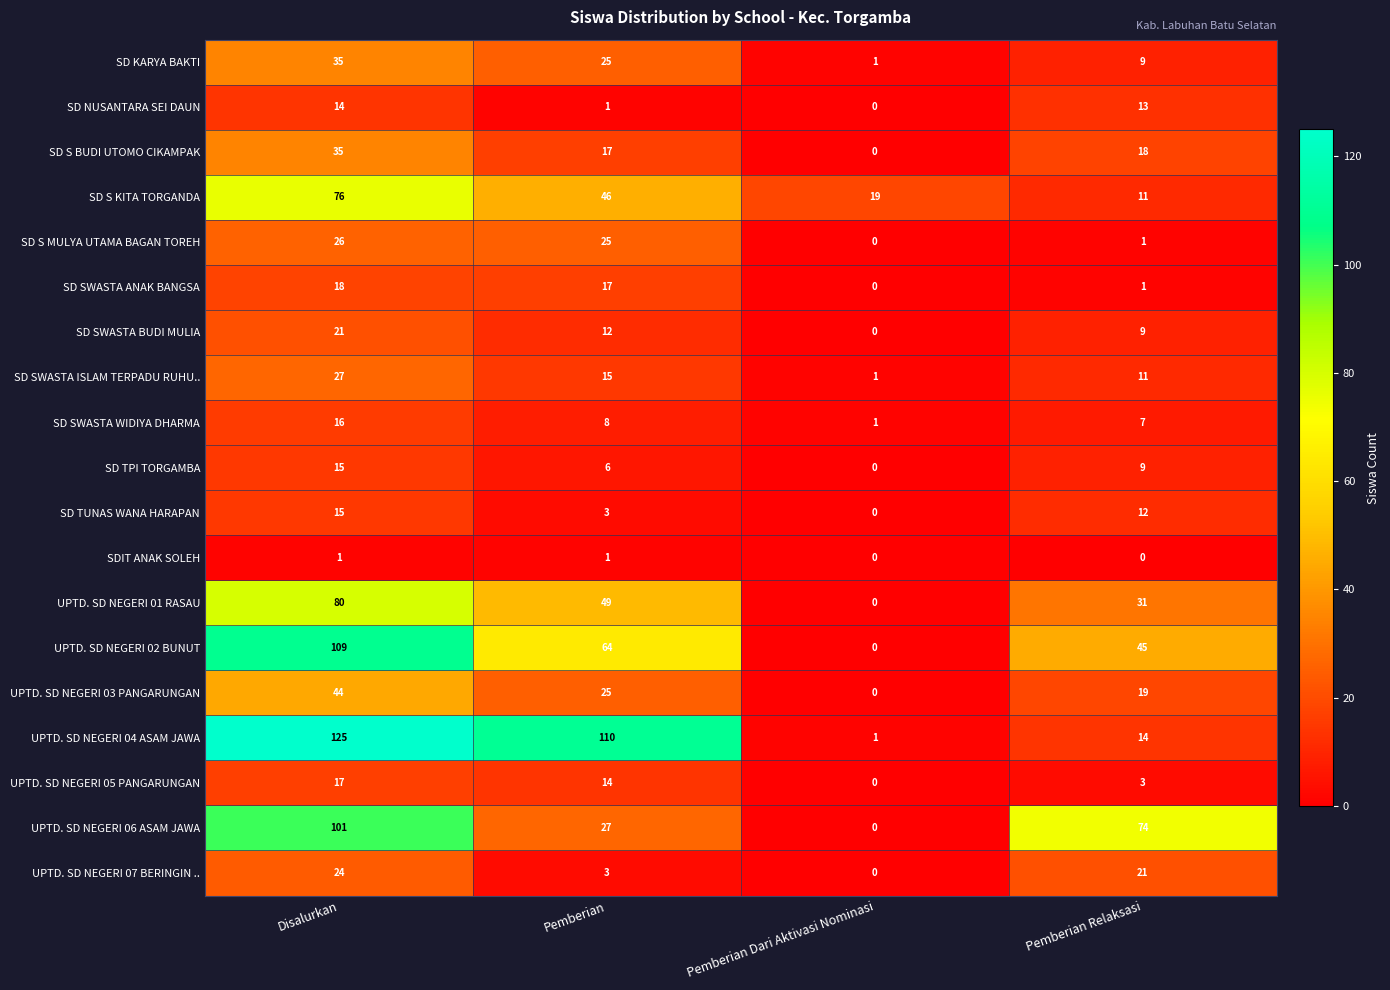

What is the average value of the SD S MULYA UTAMA BAGAN TOREH series?

13